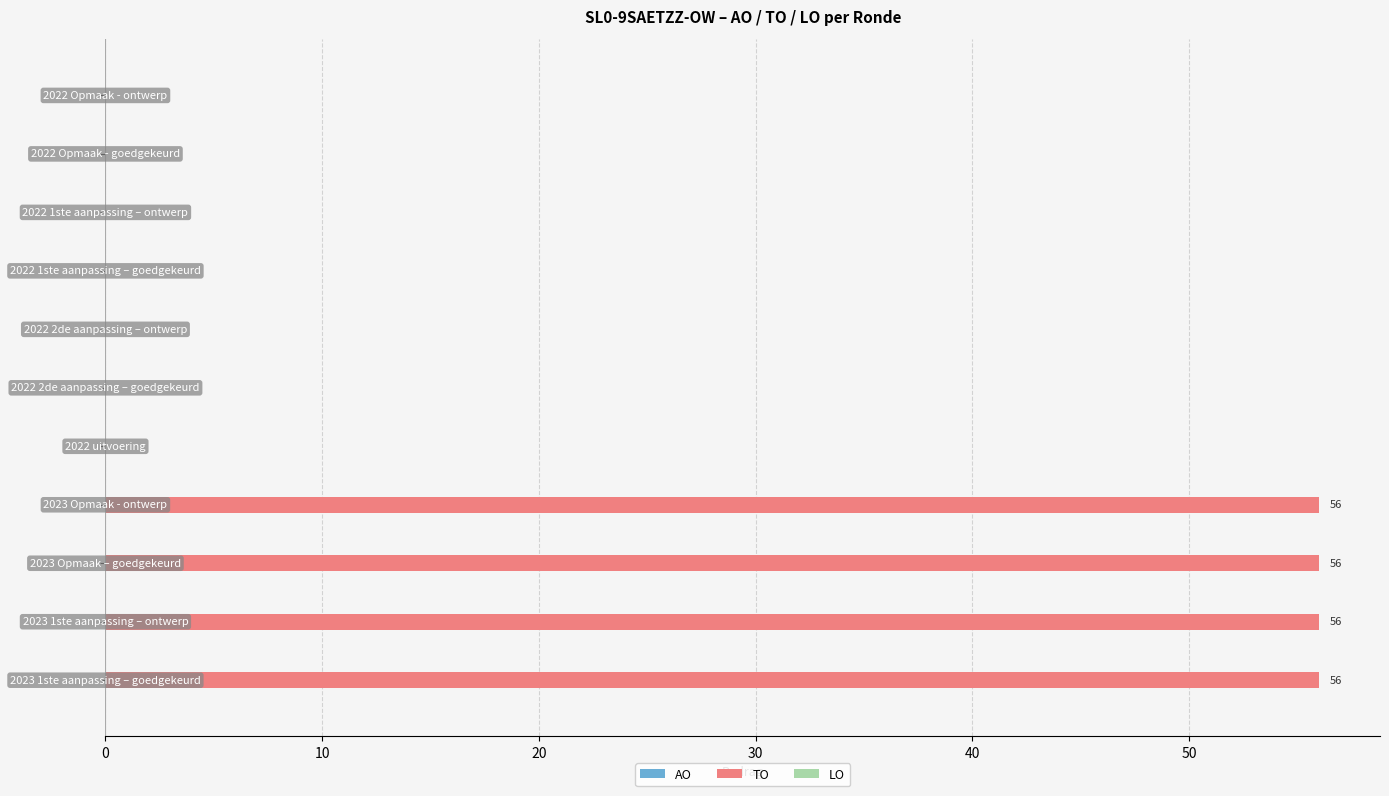

What is the greatest value displayed?

56